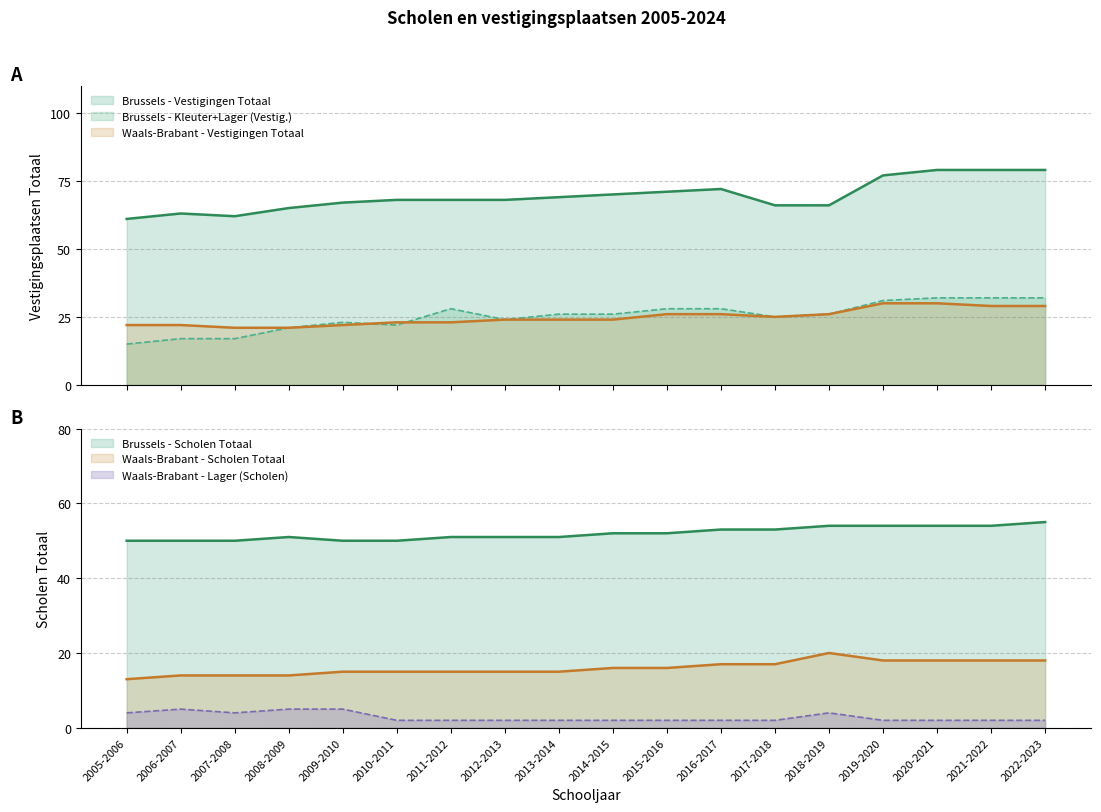

Reading left to right, list all the values displayed in this chart.

Brussels - Vestigingen Totaal: 61	63	62	65	67	68	68	68	69	70	71	72	66	66	77	79	79	79
Waals-Brabant - Vestigingen Totaal: 22	22	21	21	22	23	23	24	24	24	26	26	25	26	30	30	29	29
Brussels - Kleuter+Lager (Vestig.): 15	17	17	21	23	22	28	24	26	26	28	28	25	26	31	32	32	32
Brussels - Scholen Totaal: 50	50	50	51	50	50	51	51	51	52	52	53	53	54	54	54	54	55
Waals-Brabant - Scholen Totaal: 13	14	14	14	15	15	15	15	15	16	16	17	17	20	18	18	18	18
Waals-Brabant - Lager (Scholen): 4	5	4	5	5	2	2	2	2	2	2	2	2	4	2	2	2	2